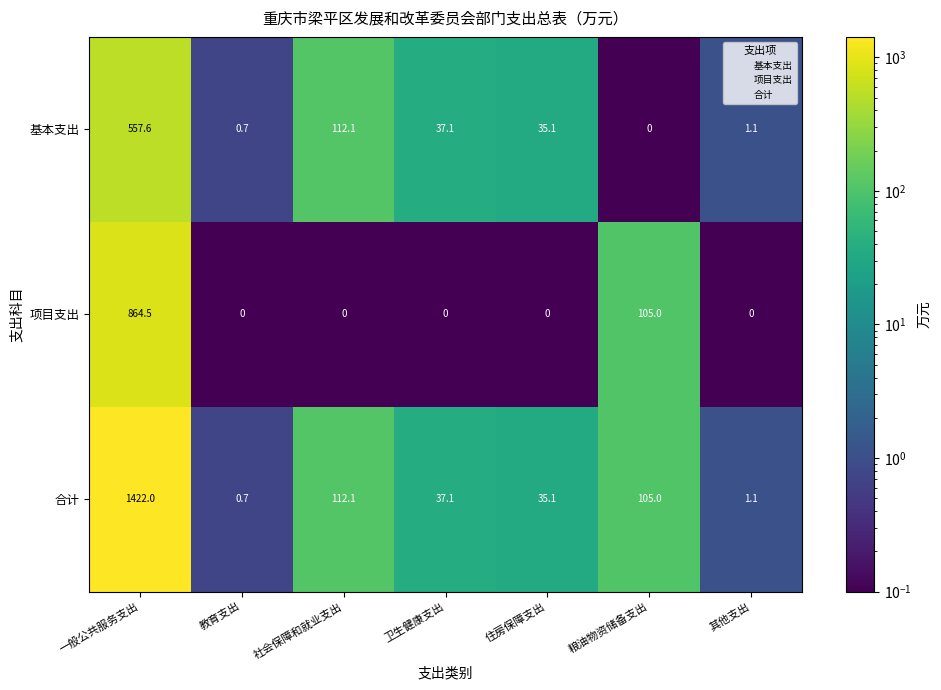

Reading left to right, list all the values displayed in this chart.

基本支出: 557.6	0.7	112.1	37.1	35.1	0.0	1.1
项目支出: 864.5	0.0	0.0	0.0	0.0	105.0	0.0
合计: 1422.0	0.7	112.1	37.1	35.1	105.0	1.1